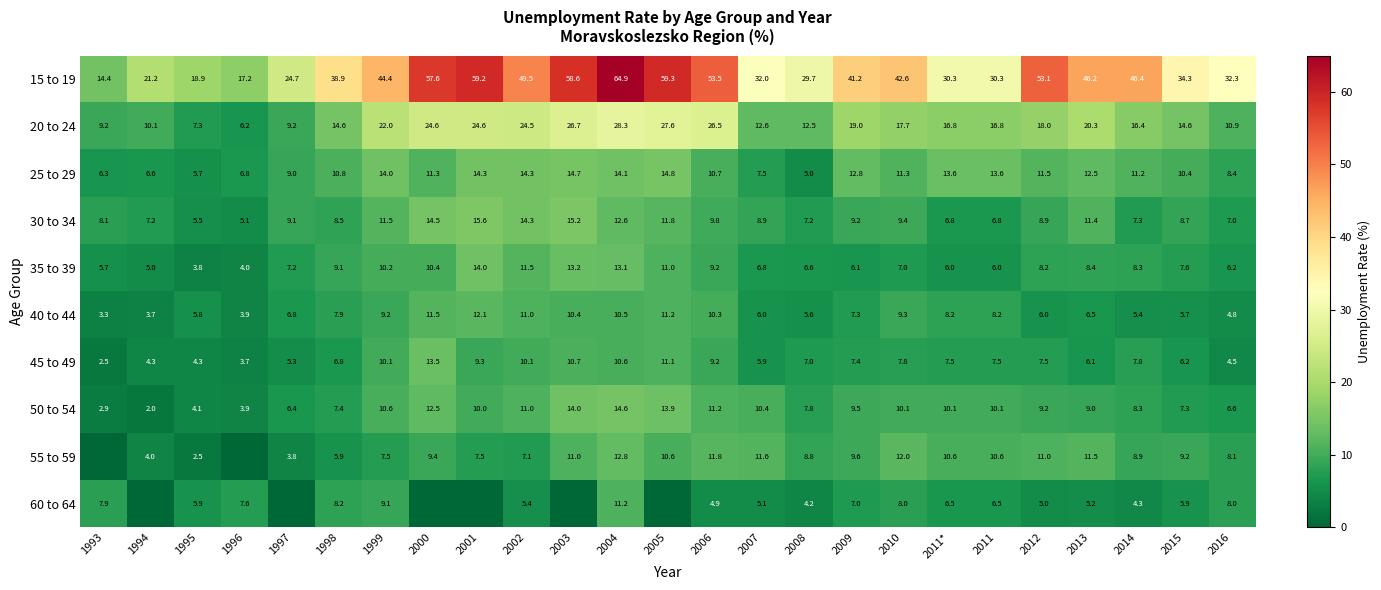

How many categories are shown in the chart?

25